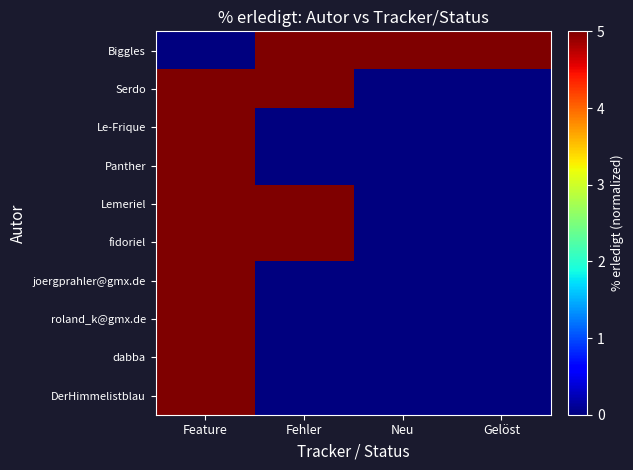

Which series has the widest spread of values?

Biggles